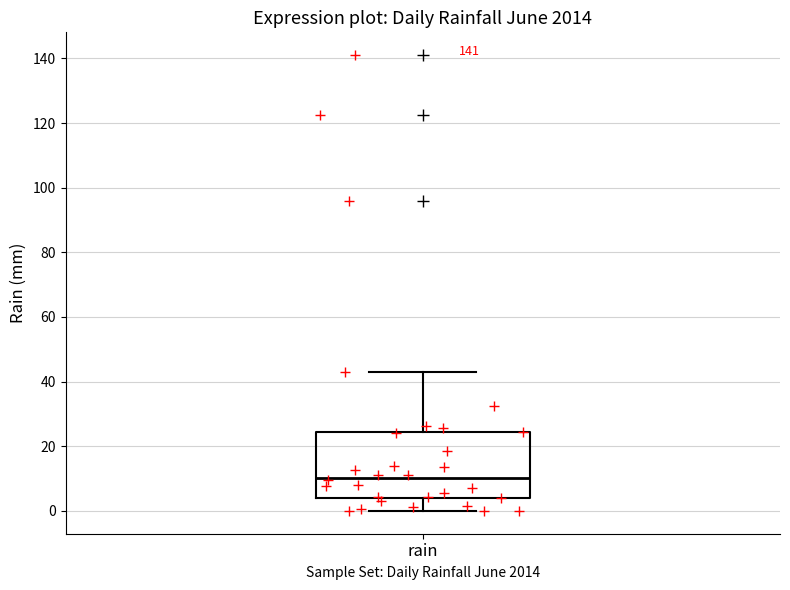

Read this box plot against the y-axis: the position of the median line, the range covered by the box, and the ends of both whiskers. The values are not printed on the chart, so give them approximately, as read against the axis.

median 10, box 4 to 24, whiskers 0 to 44